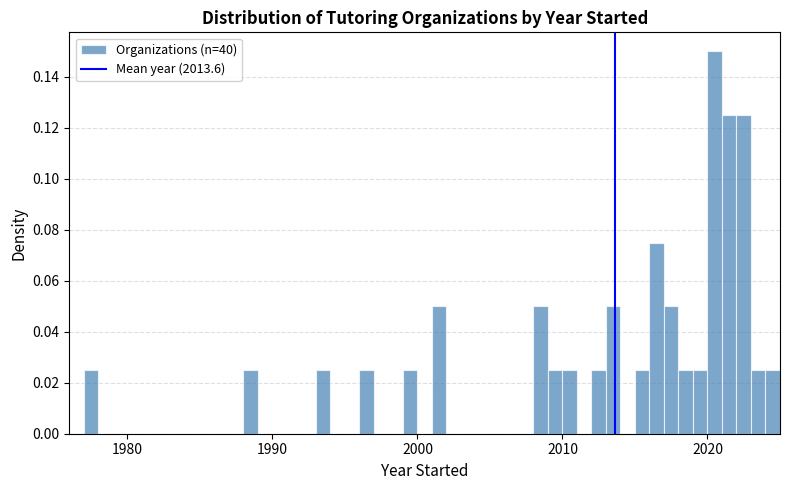

Around what value on the x-axis is the tallest bar? Give the approximate position of its centre, as read against the axis.

2021